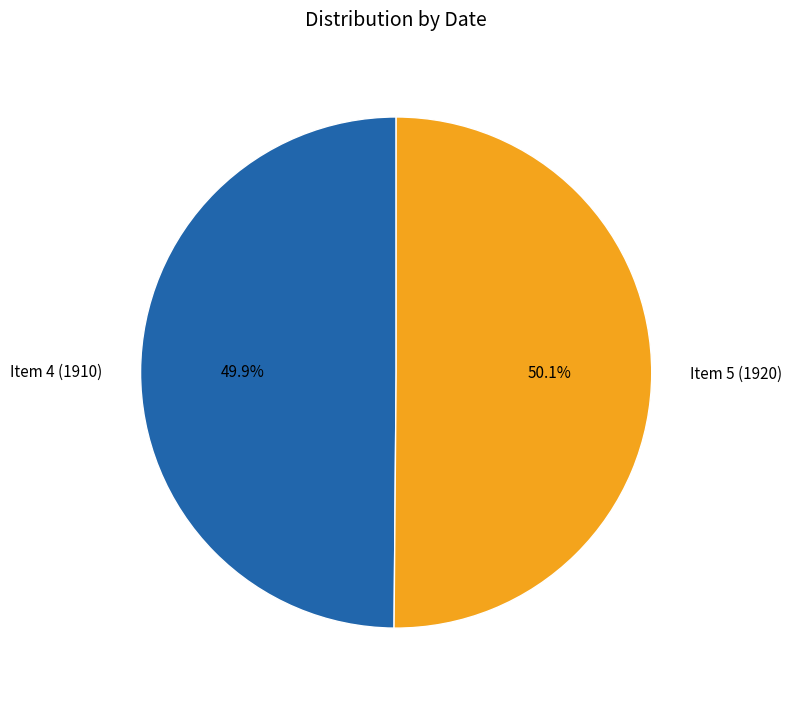

Is it true that Item 4 (1910) is 63% of the pie?

False